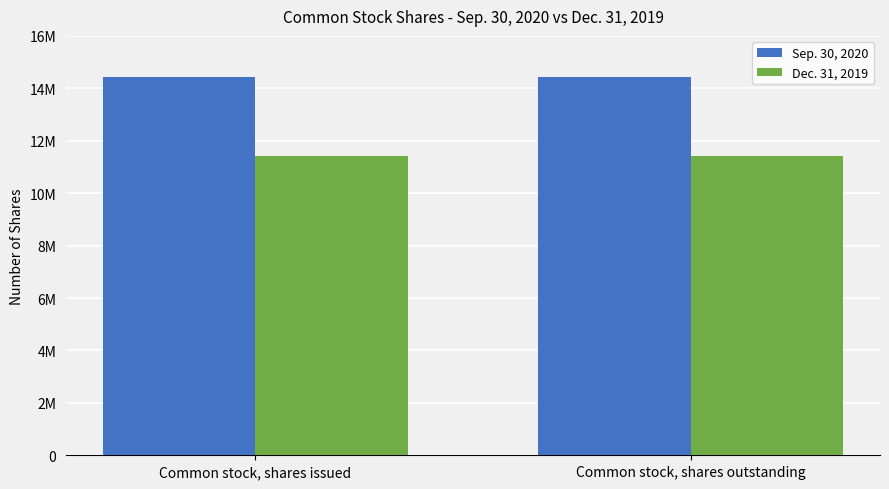

At Common stock, shares issued, list the series in order from largest to smallest.

Sep. 30, 2020, Dec. 31, 2019